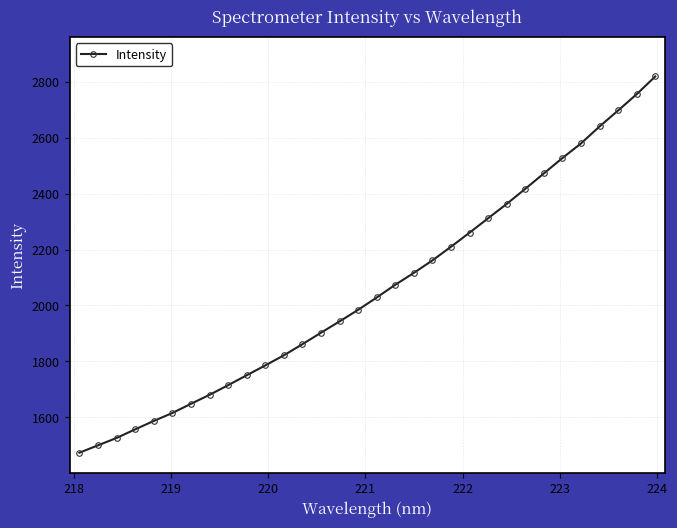

What is the average value?

2055.9